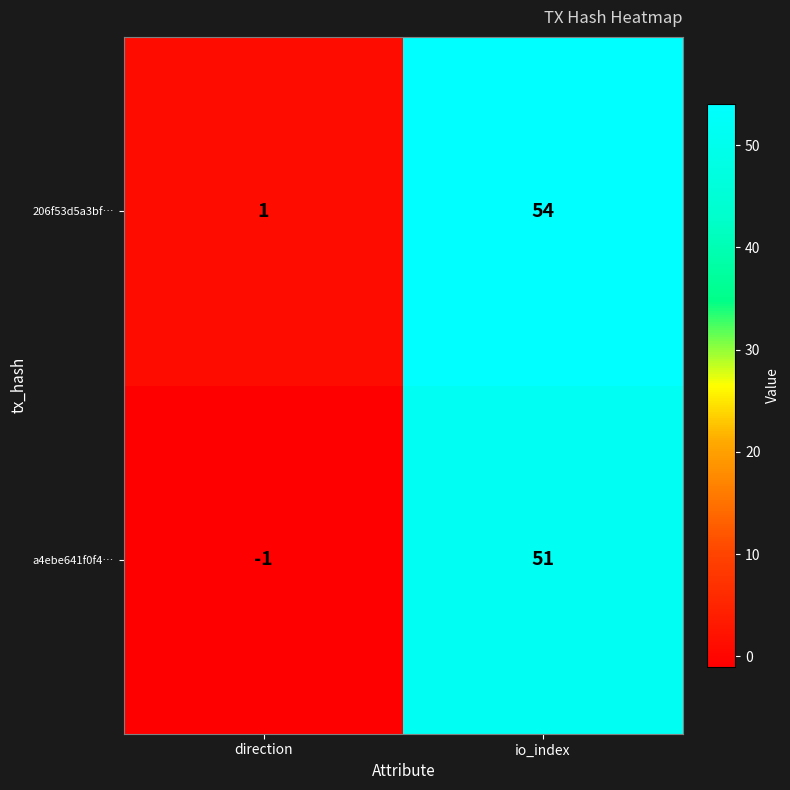

The value of a4ebe641f0f4… at io_index is 77. True or false?

False